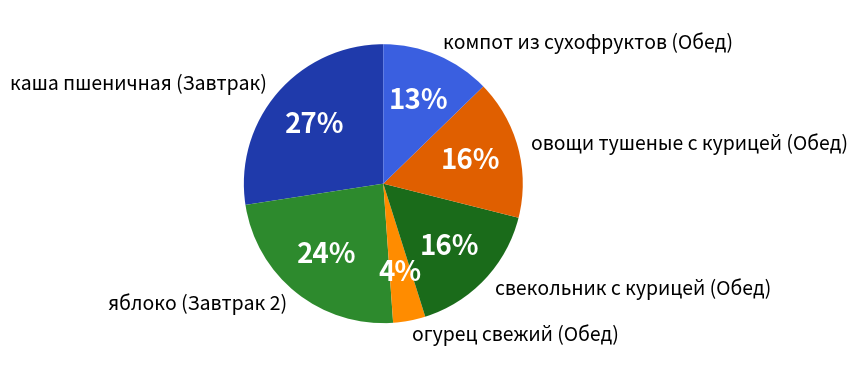

Does компот из сухофруктов (Обед) represent more than half of the total?

No